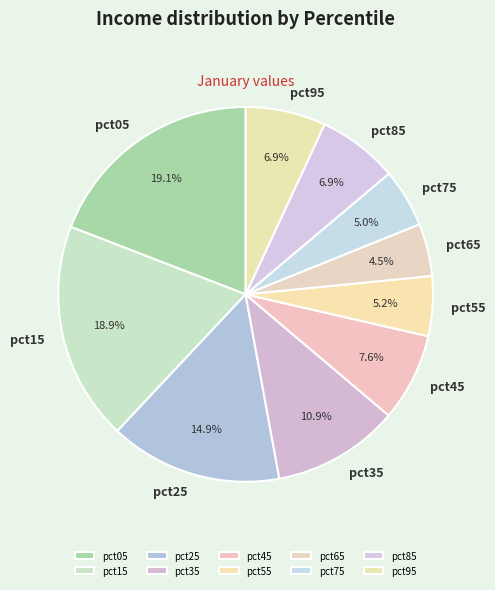

Is there a majority slice in this chart?

No